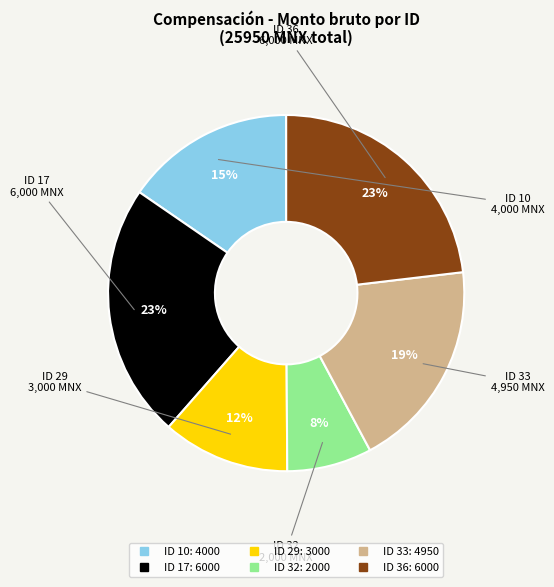

Approximately how many times larger is the value at ID 33 compared to ID 36?

0.8